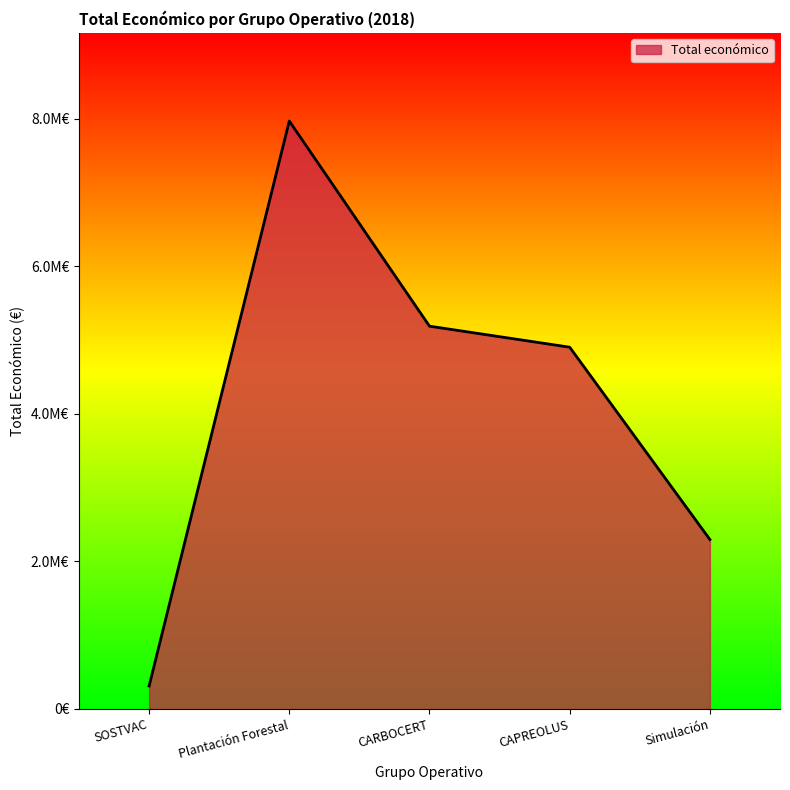

Does the chart have visible grid lines?

No